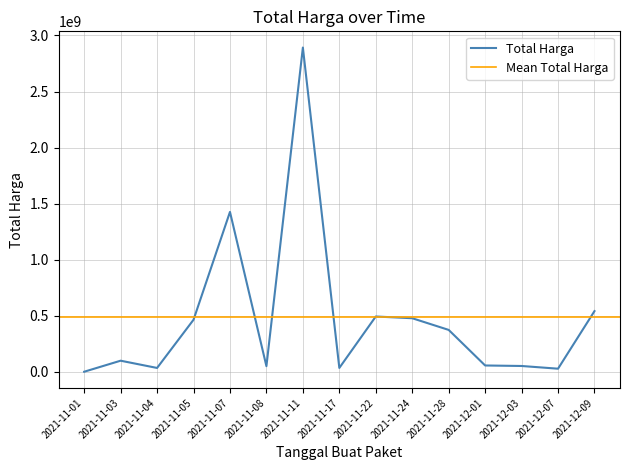

What is the difference between the maximum and second lowest values?

2864710000